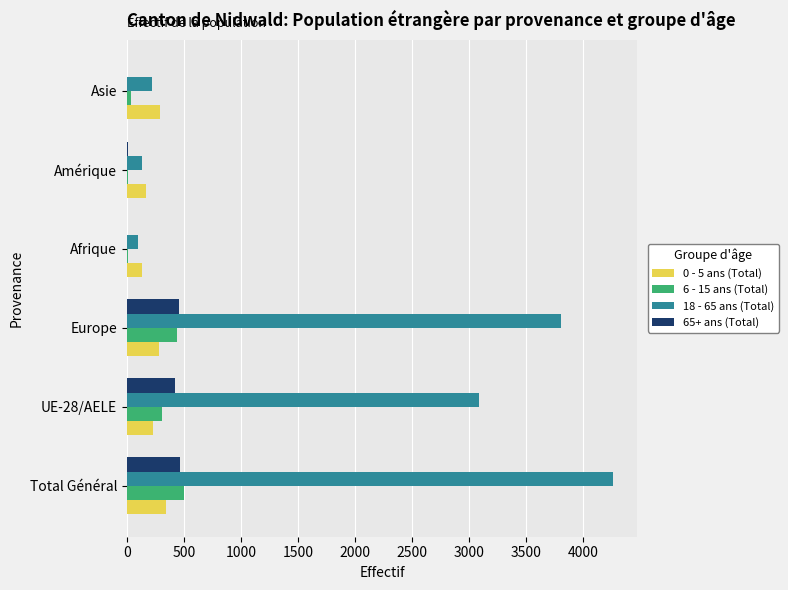

The 0 - 5 ans (Total) series shows 136 at Afrique. True or false?

True